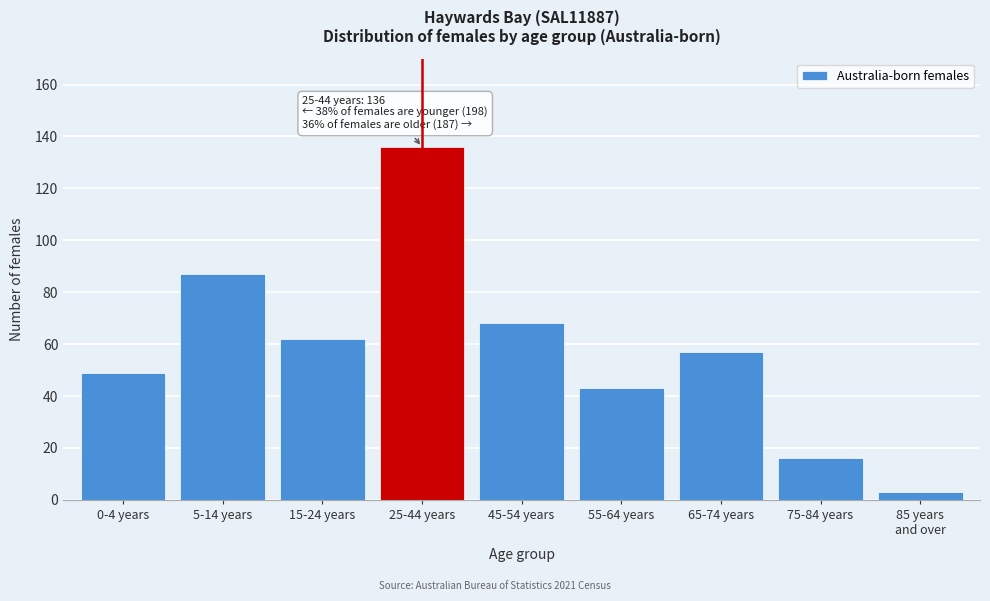

Reading left to right, list all the values displayed in this chart.

49	87	62	136	68	43	57	16	3